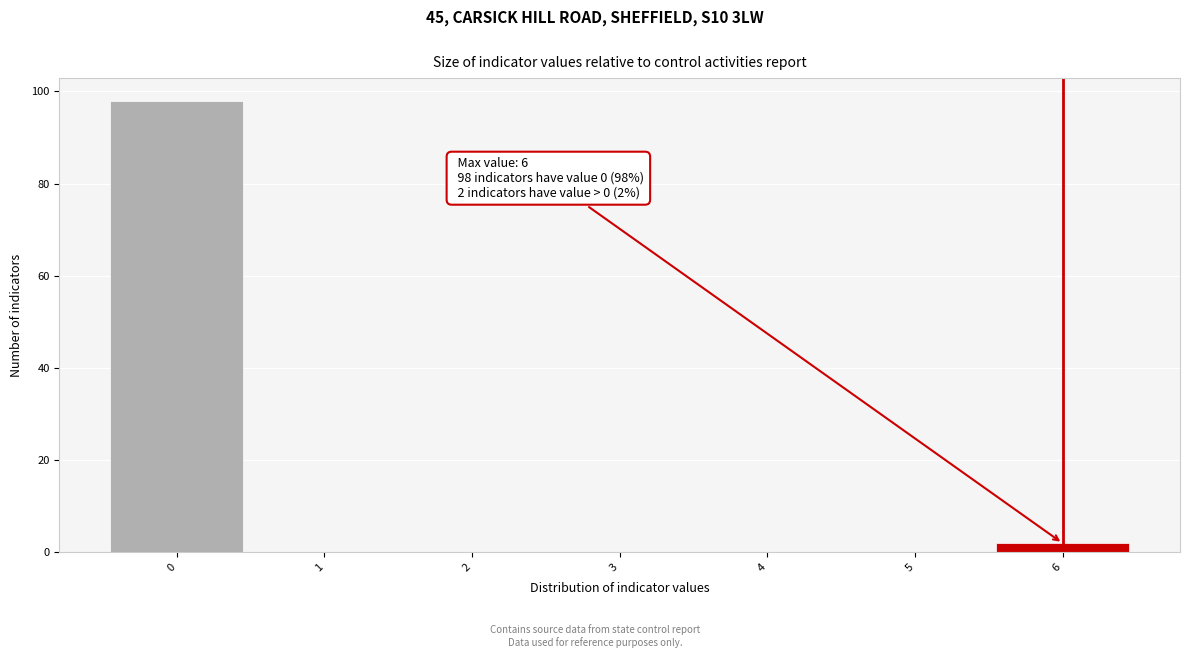

Reading left to right, transcribe all the data shown in this chart.

0=98	1=0	2=0	3=0	4=0	5=0	6=2